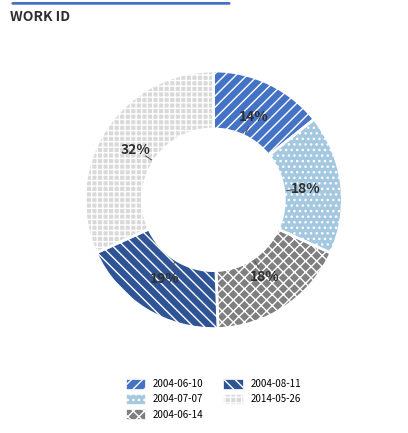

To the nearest percent, what is the difference between the largest and smallest slice percentages?

18%